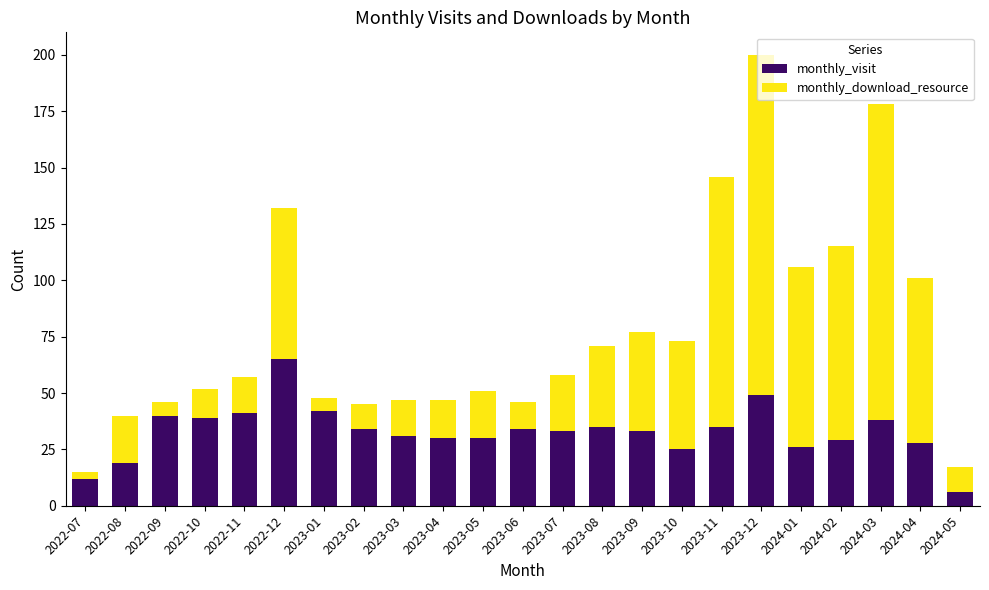

Is it true that monthly_visit equals 13 at 2023-09?

False